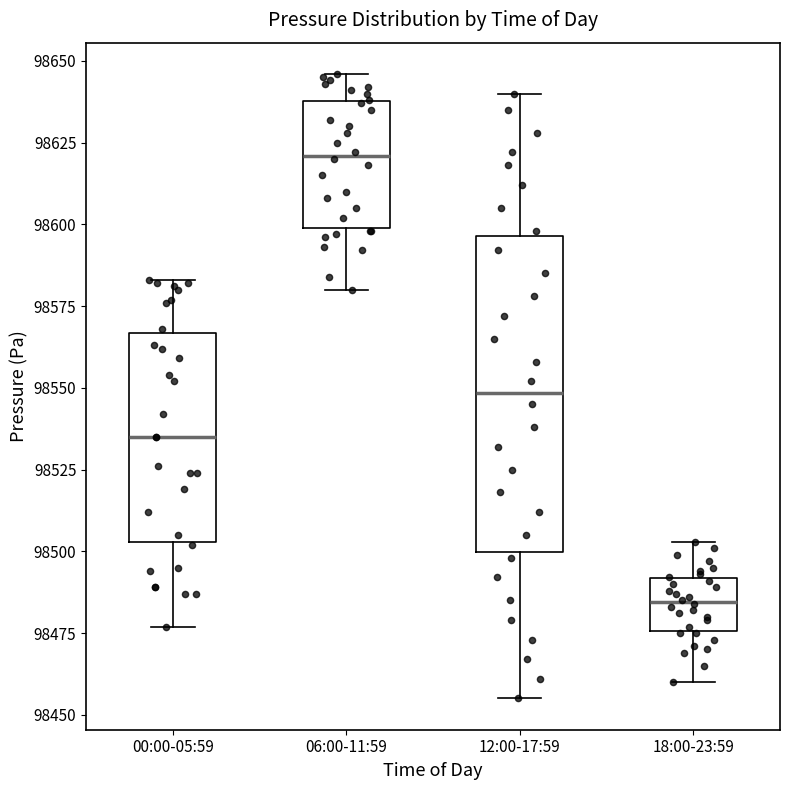

Which box has the lowest median line?

18:00-23:59